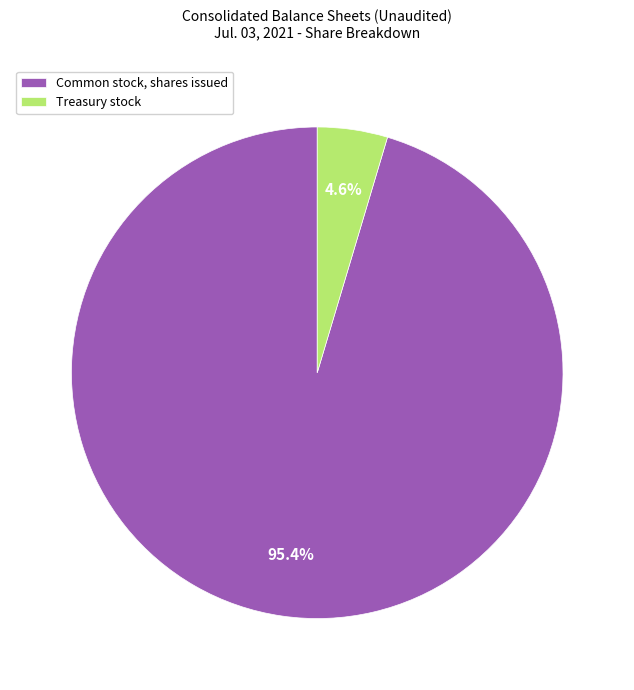

The Common stock, shares issued slice represents 95% of the pie. True or false?

True